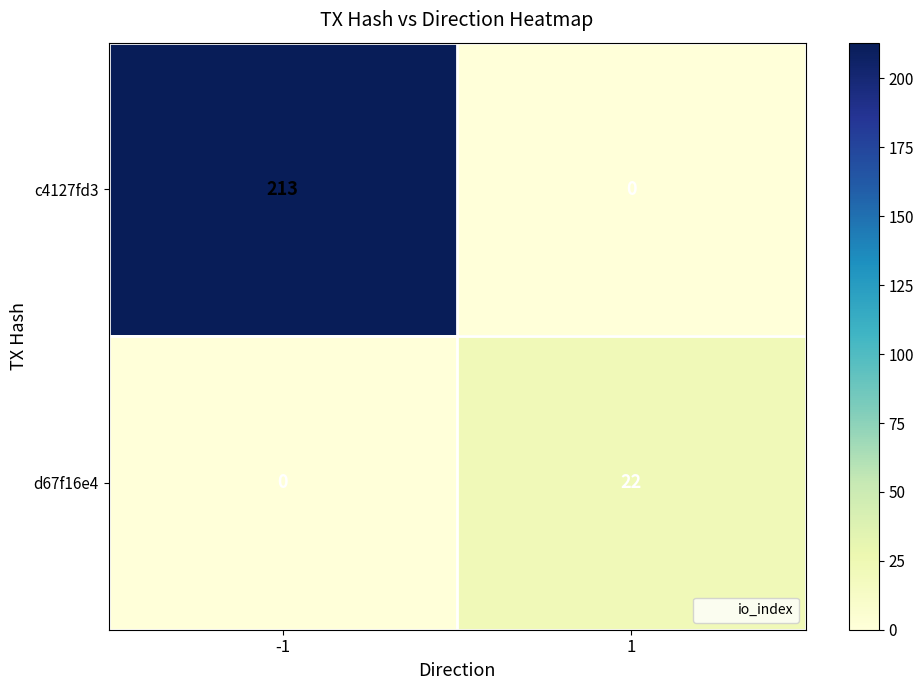

Which series has the largest total across all categories?

c4127fd3